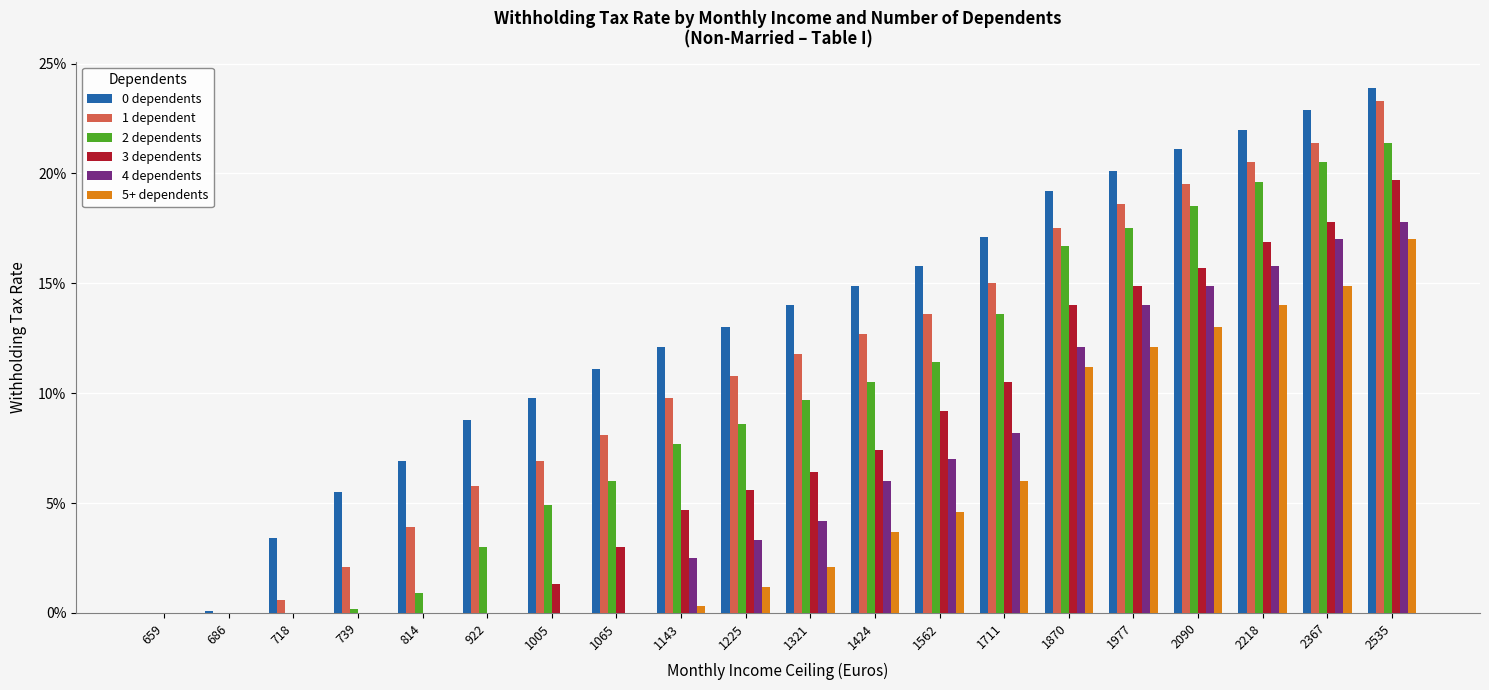

What is the maximum value shown in the chart?

0.2